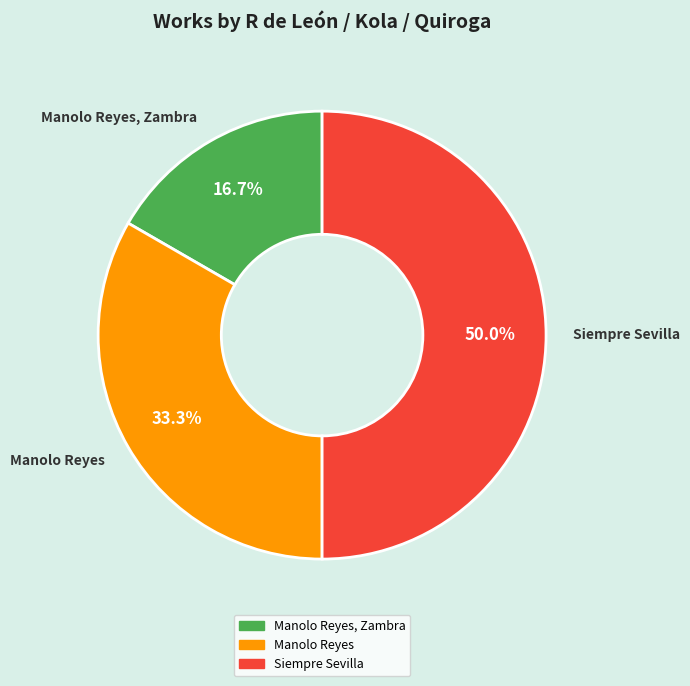

Rank the categories by value from lowest to highest.

Manolo Reyes, Zambra, Manolo Reyes, Siempre Sevilla